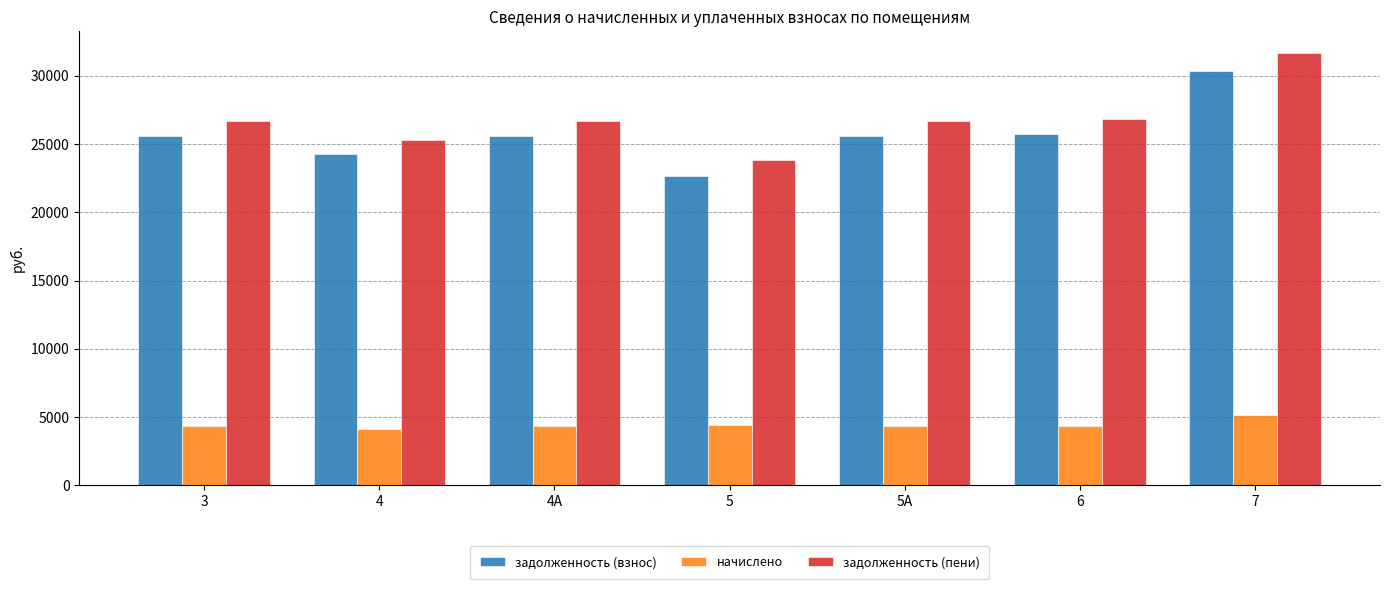

At which category is the sum across all series the highest?

7